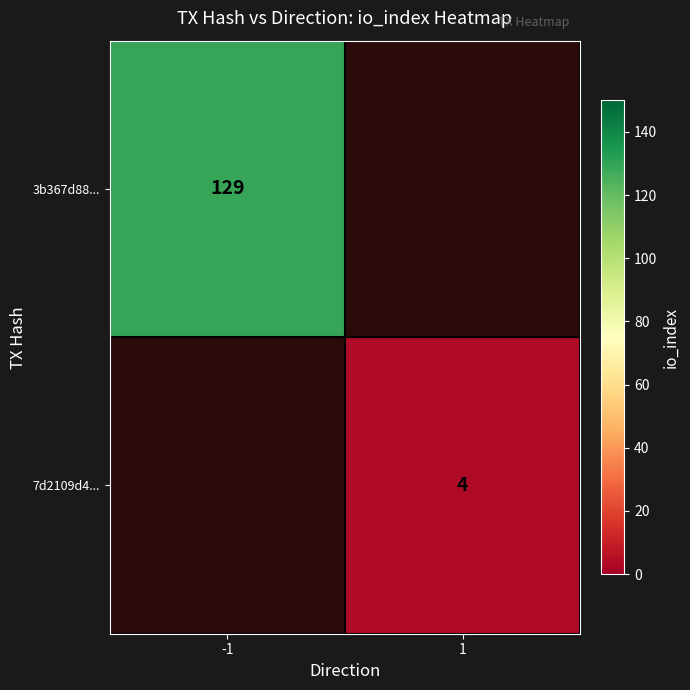

True or false: 3b367d88... has a value of 26 at -1.

False